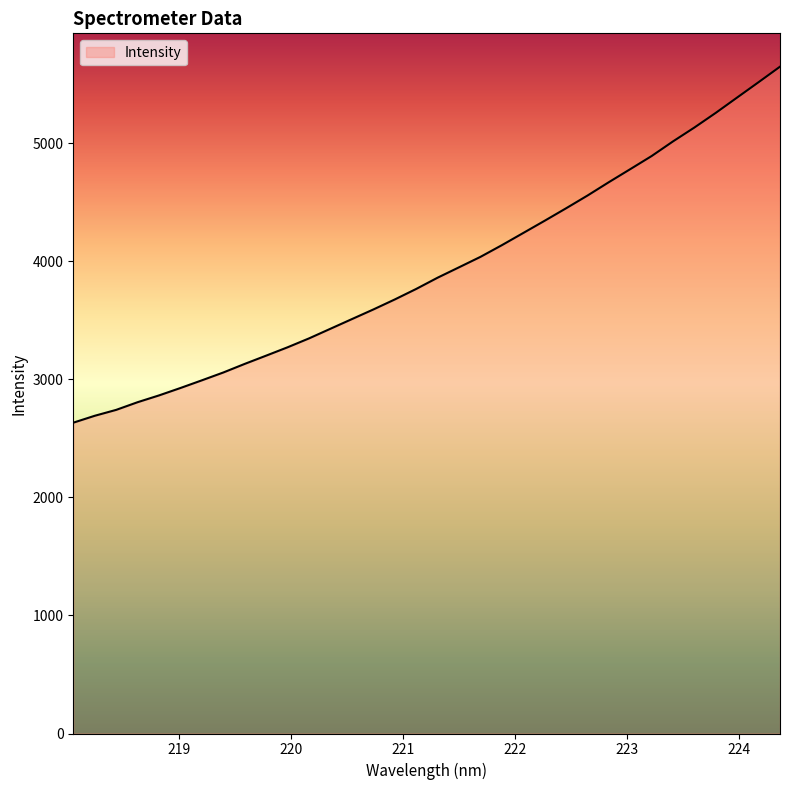

What is the minimum value shown in the chart?

2633.8